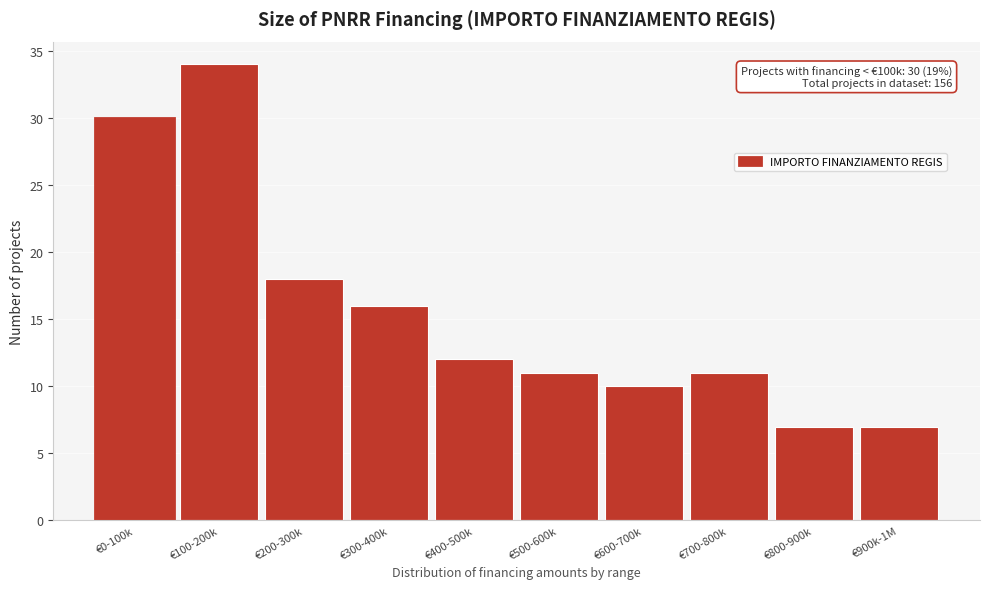

Reading left to right, extract all data points from this chart.

€0-100k=30	€100-200k=34	€200-300k=18	€300-400k=16	€400-500k=12	€500-600k=11	€600-700k=10	€700-800k=11	€800-900k=7	€900k-1M=7